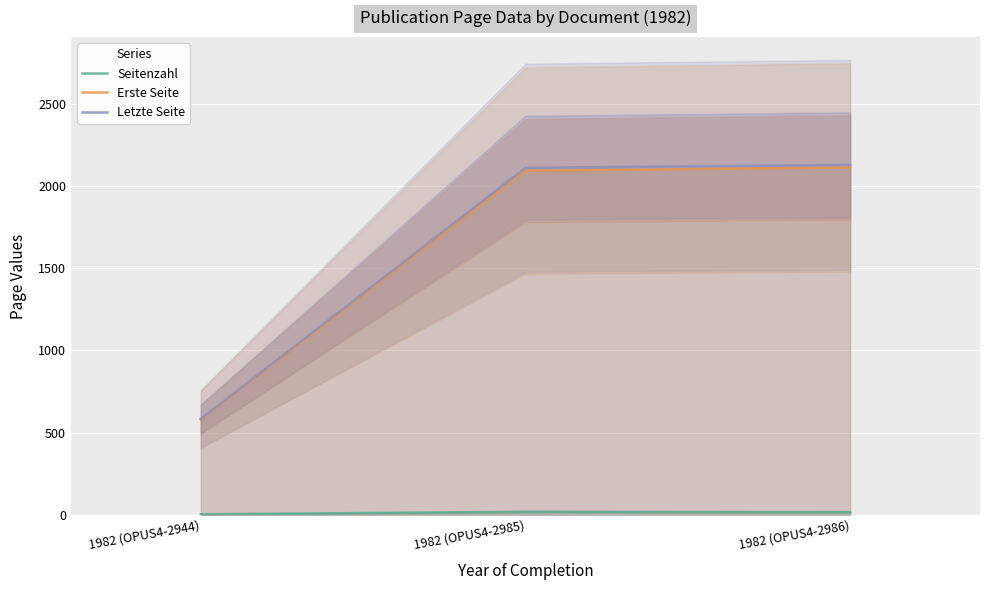

What is the sum of the Erste Seite values at 1982 (OPUS4-2986) and 1982 (OPUS4-2985)?

4206